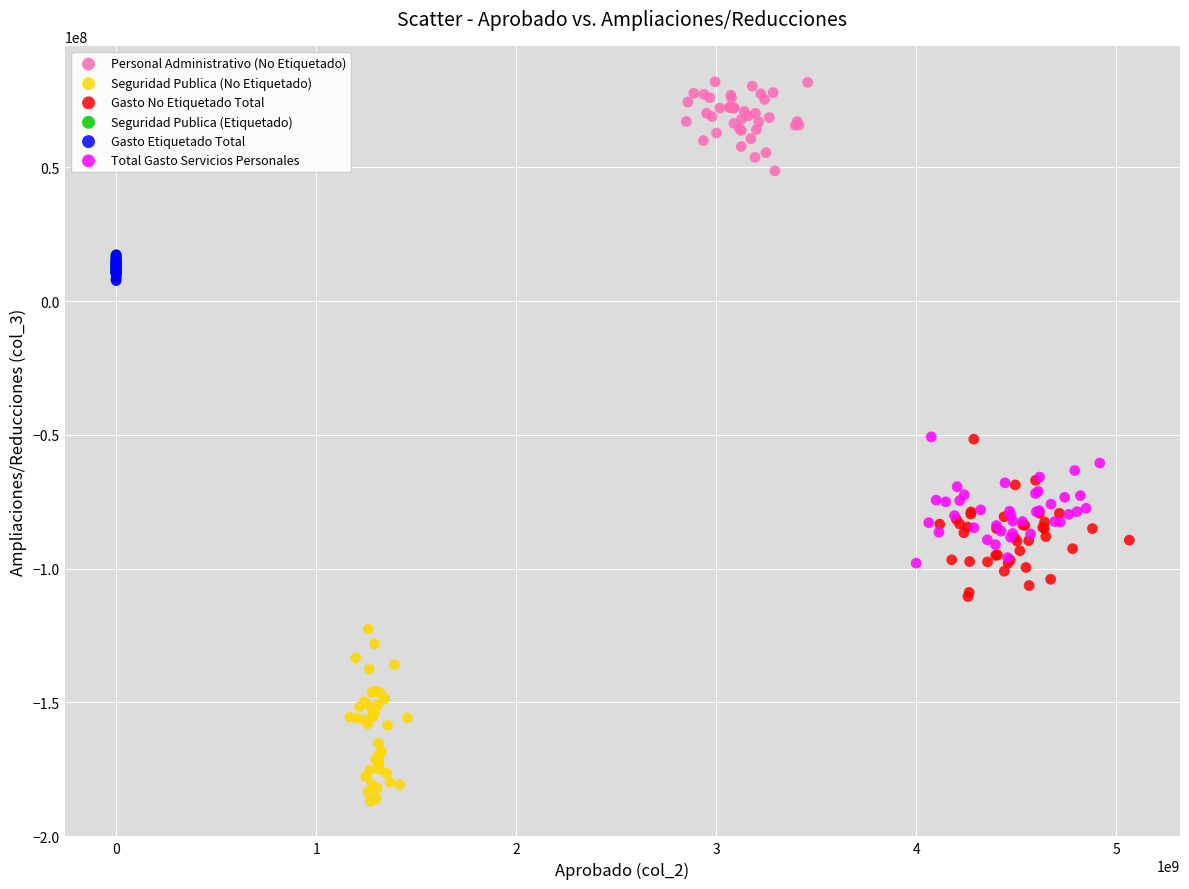

Which series contains the lowest Y value?

Seguridad Publica (No Etiquetado)